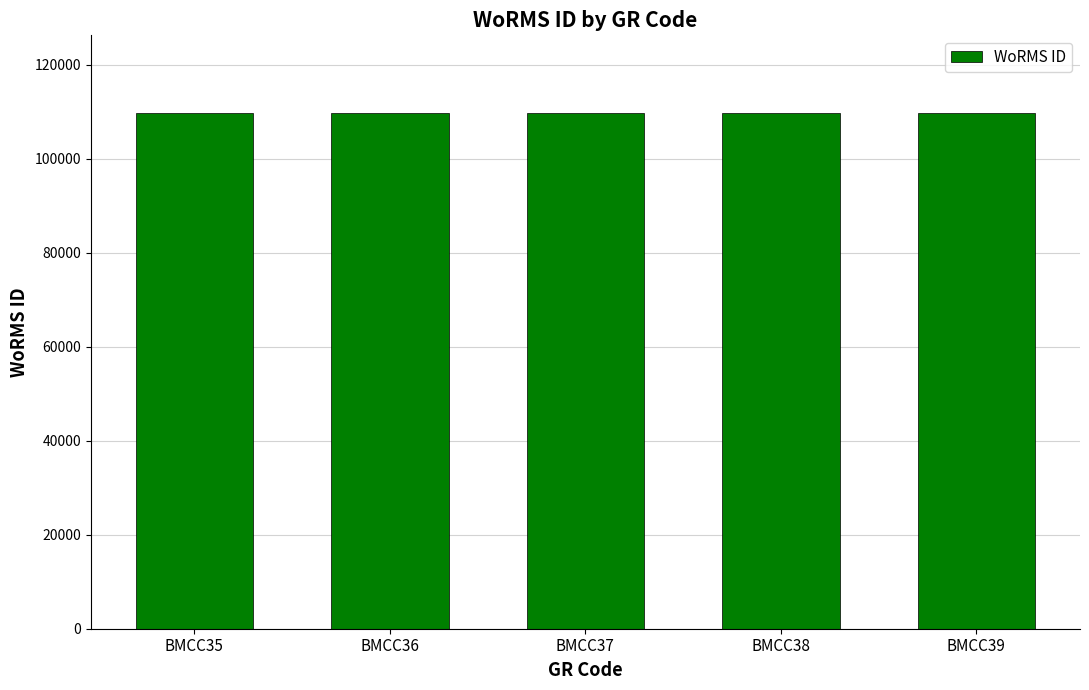

What is the maximum value shown in the chart?

109745